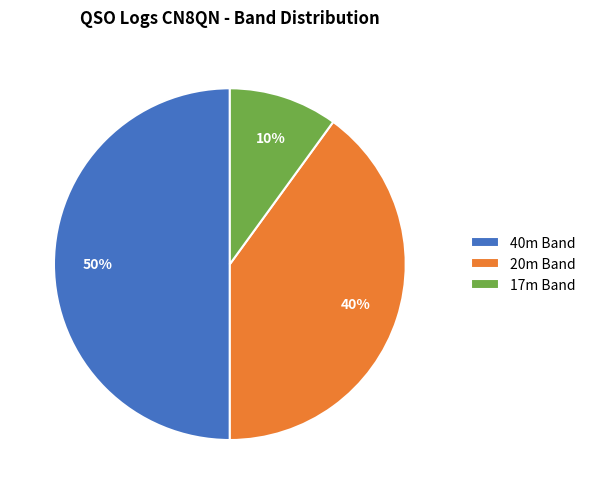

Which category has the smallest portion of the pie?

17m Band